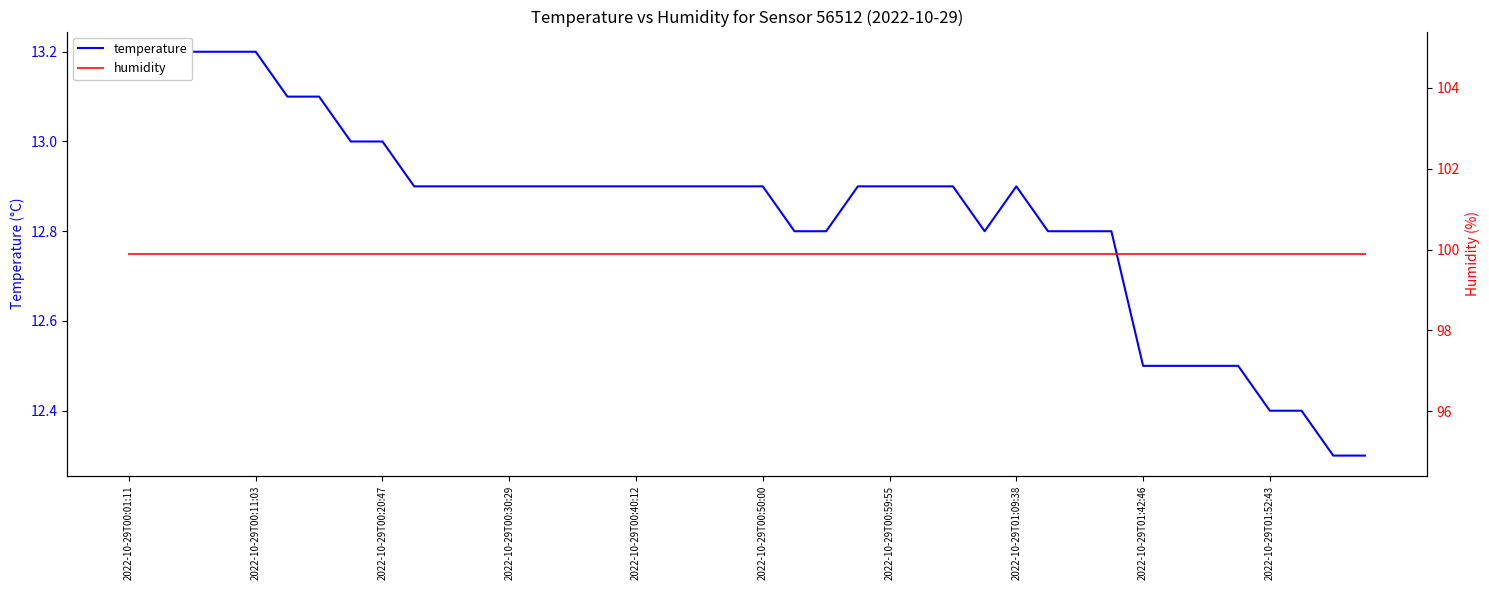

What is the value of the humidity point at the 32nd from the left?

99.9